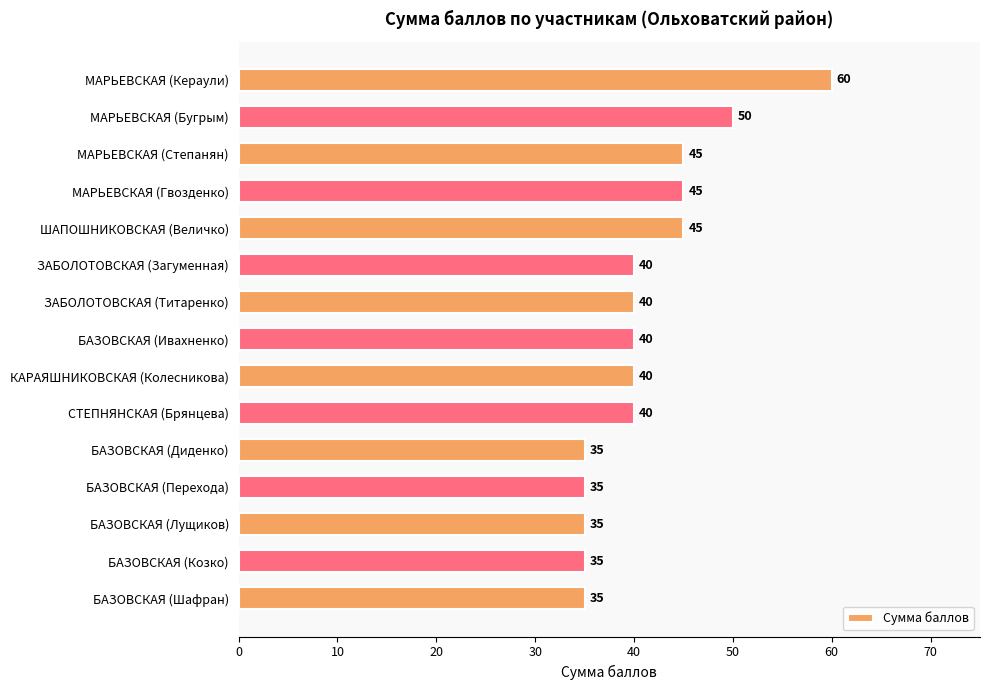

How many categories are shown in the chart?

15